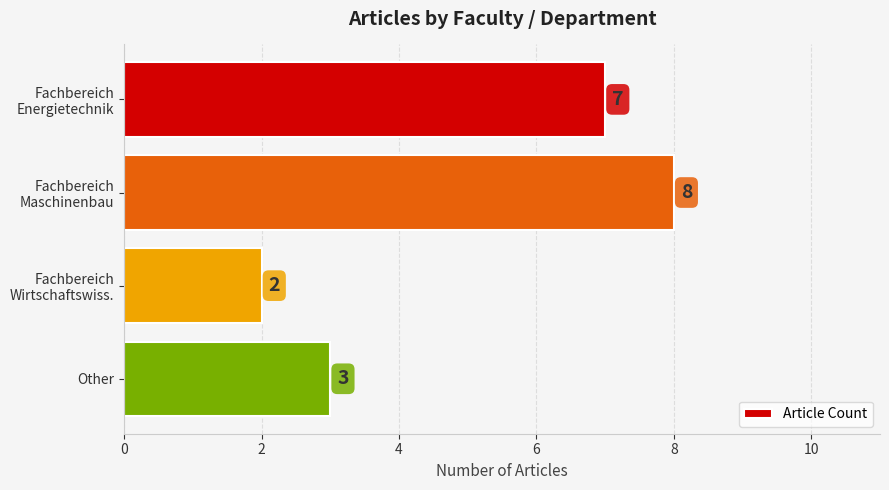

True or false: the data shows 3 at Other.

True